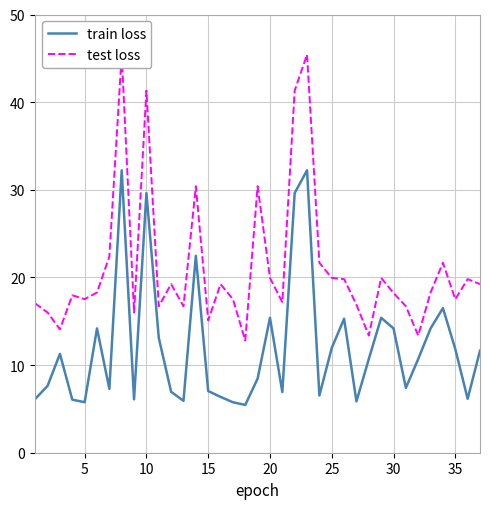

Reading left to right, list all the values displayed in this chart.

train loss: 6.1	7.6	11.3	6.1	5.8	14.2	7.3	32.2	6.1	29.6	13.1	7.0	5.9	22.5	7.0	6.4	5.8	5.5	8.5	15.4	6.9	29.6	32.2	6.5	12.0	15.3	5.9	10.7	15.4	14.2	7.4	10.7	14.2	16.5	11.8	6.2	11.6
test loss: 17.0	16.0	14.1	18.0	17.5	18.3	22.4	45.4	16.0	41.3	16.7	19.2	16.7	30.4	15.1	19.2	17.5	12.8	30.4	19.9	17.2	41.3	45.4	21.7	19.9	19.8	16.9	13.4	19.9	18.2	16.7	13.4	18.3	21.7	17.5	19.8	19.2